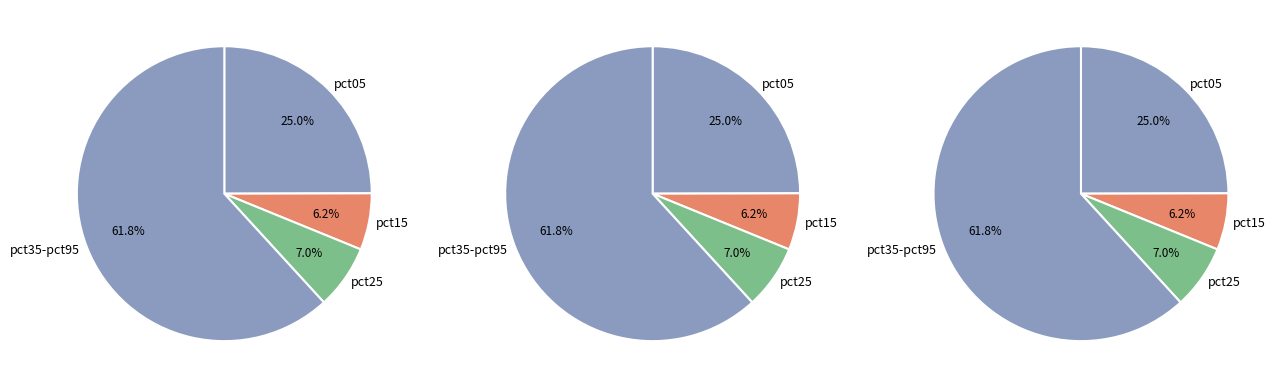

Do pct05 and pct75 together represent more than half of the pie?

No